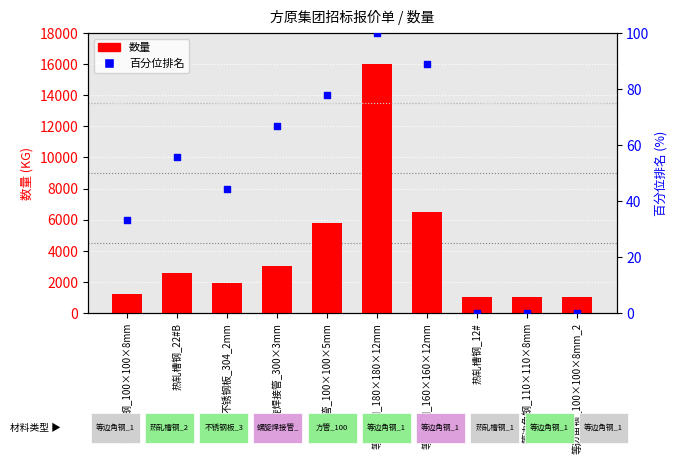

Which series has the largest total across all categories?

数量 (KG)